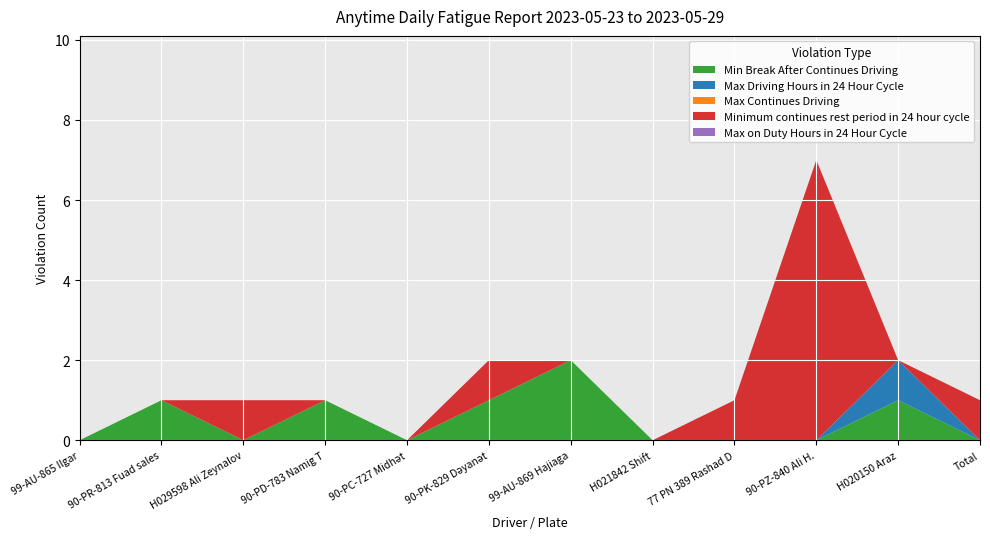

Reading left to right, list all the values displayed in this chart.

Min Break After Continues Driving: 99-AU-865 Ilgar=0	90-PR-813 Fuad sales=1	H029598 Ali Zeynalov=0	90-PD-783 Namig T=1	90-PC-727 Midhət=0	90-PK-829 Dəyanət=1	99-AU-869 Hajiaga=2	H021842 Shift=0	77 PN 389 Rashad D=0	90-PZ-840 Ali H.=0	H020150 Araz=1	Total=0
Max Driving Hours in 24 Hour Cycle: 99-AU-865 Ilgar=0	90-PR-813 Fuad sales=0	H029598 Ali Zeynalov=0	90-PD-783 Namig T=0	90-PC-727 Midhət=0	90-PK-829 Dəyanət=0	99-AU-869 Hajiaga=0	H021842 Shift=0	77 PN 389 Rashad D=0	90-PZ-840 Ali H.=0	H020150 Araz=1	Total=0
Max Continues Driving: 99-AU-865 Ilgar=0	90-PR-813 Fuad sales=0	H029598 Ali Zeynalov=0	90-PD-783 Namig T=0	90-PC-727 Midhət=0	90-PK-829 Dəyanət=0	99-AU-869 Hajiaga=0	H021842 Shift=0	77 PN 389 Rashad D=0	90-PZ-840 Ali H.=0	H020150 Araz=0	Total=0
Minimum continues rest period in 24 hour cycle: 99-AU-865 Ilgar=0	90-PR-813 Fuad sales=0	H029598 Ali Zeynalov=1	90-PD-783 Namig T=0	90-PC-727 Midhət=0	90-PK-829 Dəyanət=1	99-AU-869 Hajiaga=0	H021842 Shift=0	77 PN 389 Rashad D=1	90-PZ-840 Ali H.=7	H020150 Araz=0	Total=1
Max on Duty Hours in 24 Hour Cycle: 99-AU-865 Ilgar=0	90-PR-813 Fuad sales=0	H029598 Ali Zeynalov=0	90-PD-783 Namig T=0	90-PC-727 Midhət=0	90-PK-829 Dəyanət=0	99-AU-869 Hajiaga=0	H021842 Shift=0	77 PN 389 Rashad D=0	90-PZ-840 Ali H.=0	H020150 Araz=0	Total=0